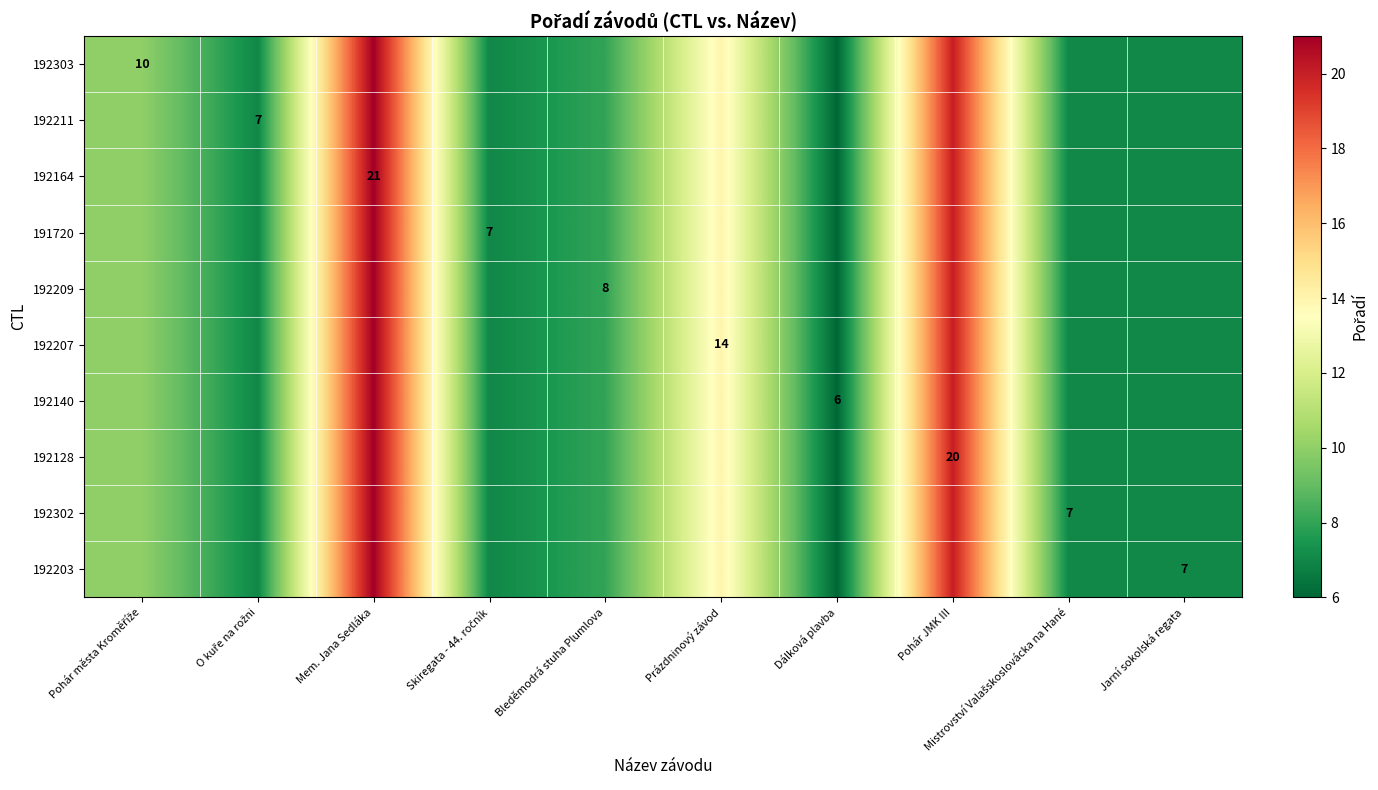

Is it true that 192203 equals 7 at Jarní sokolská regata?

True